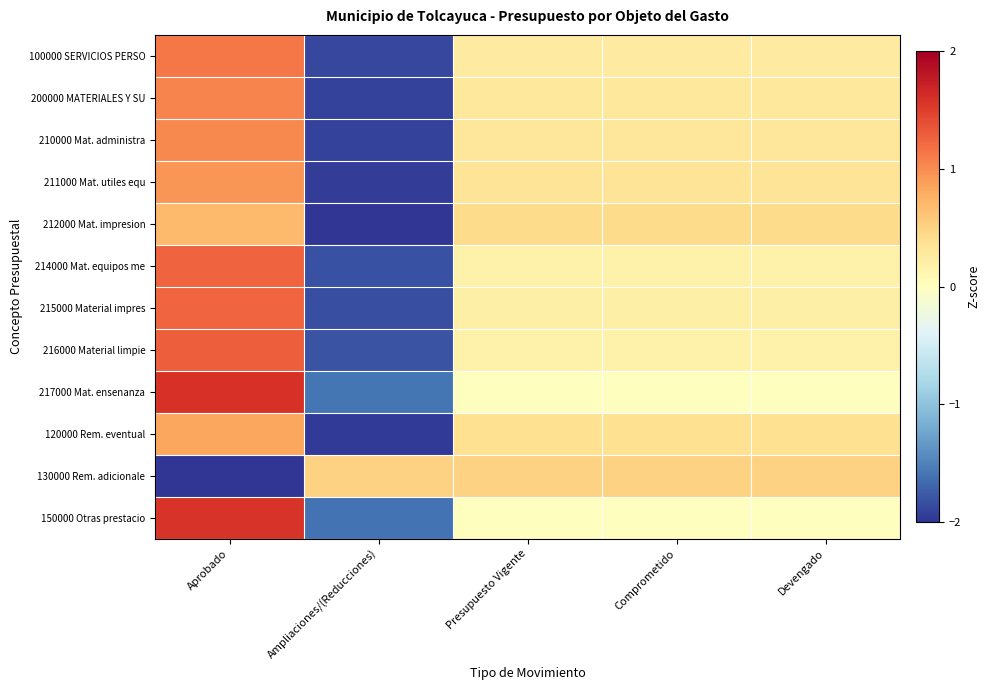

List the series in order of their peak value, highest first.

217000 Mat. ensenanza, 150000 Otras prestacio, 216000 Material limpie, 214000 Mat. equipos me, 215000 Material impres, 100000 SERVICIOS PERSO, 200000 MATERIALES Y SU, 210000 Mat. administra, 211000 Mat. utiles equ, 120000 Rem. eventual, 212000 Mat. impresion, 130000 Rem. adicionale